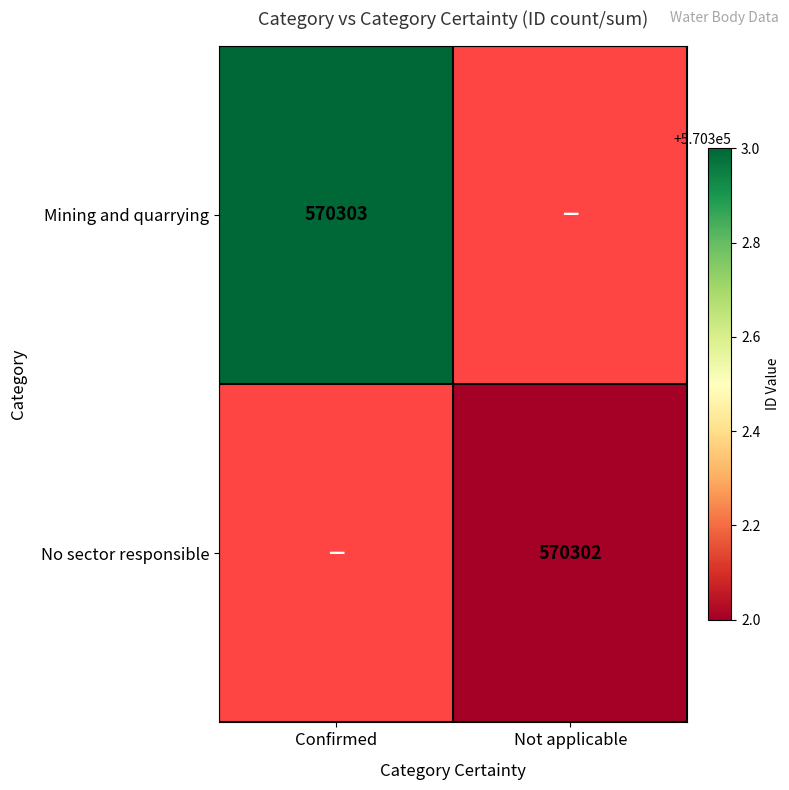

The Mining and quarrying series shows 394652 at Confirmed. True or false?

False